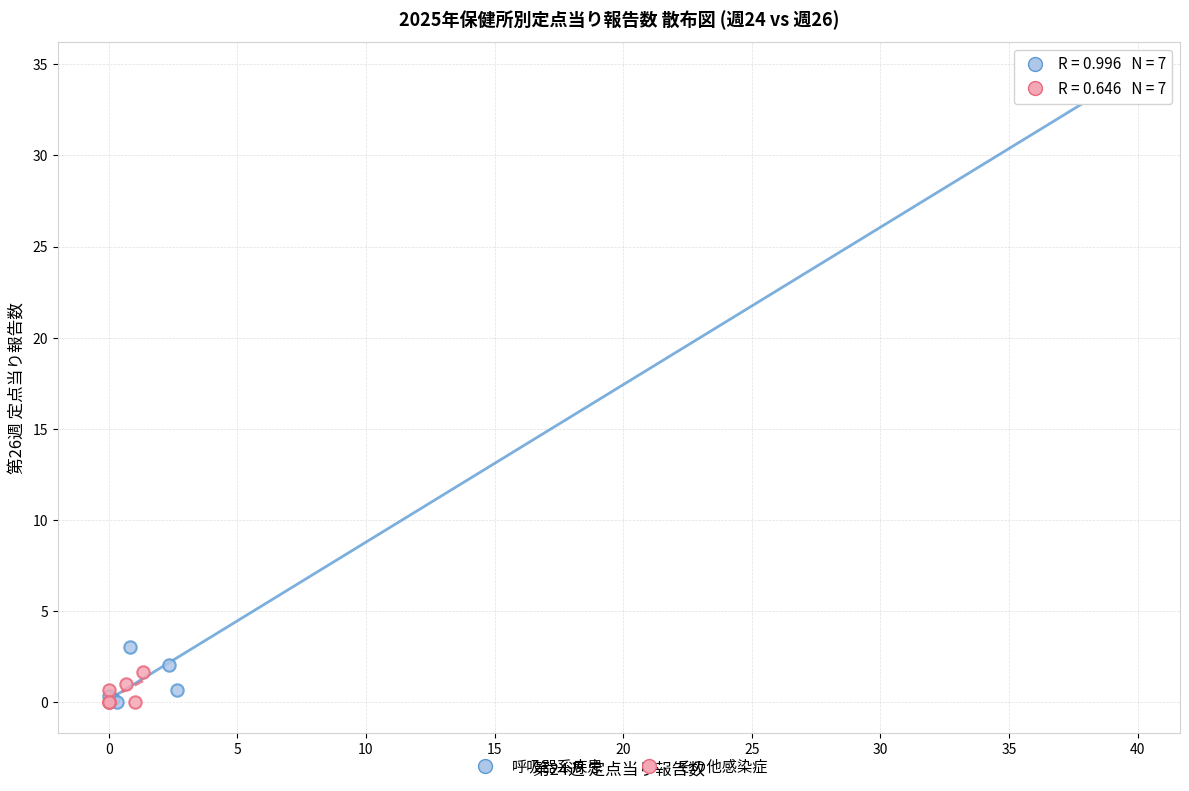

Which series has the largest Y range (max minus min)?

呼吸器系疾患